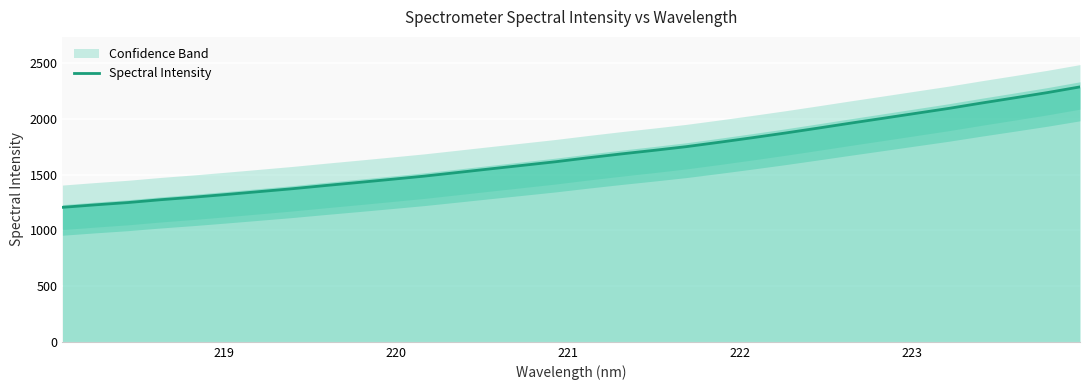

What is the lowest value of the Spectral Intensity series?

1207.3